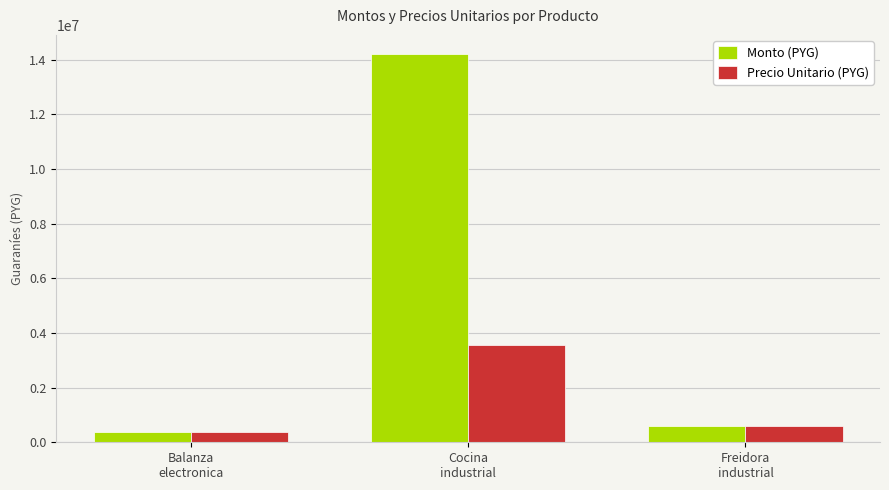

What is the maximum value for Monto (PYG)?

14200000